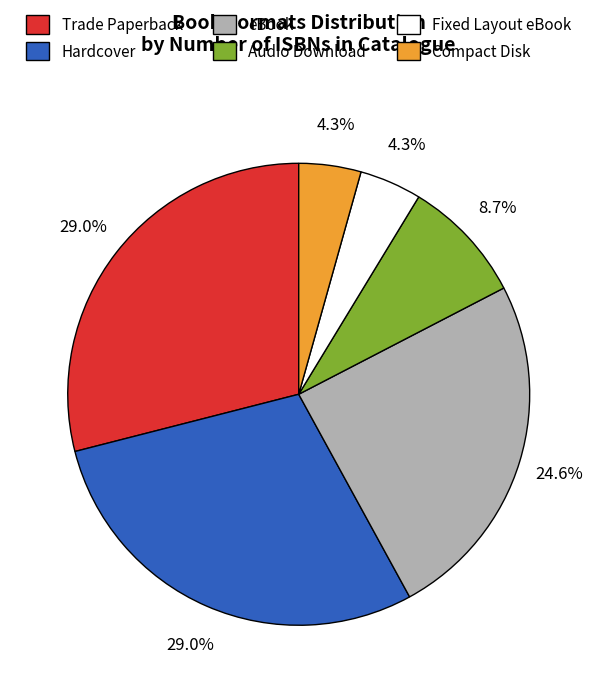

To the nearest percent, what is the difference between the Compact Disk and Trade Paperback slice percentages?

25%